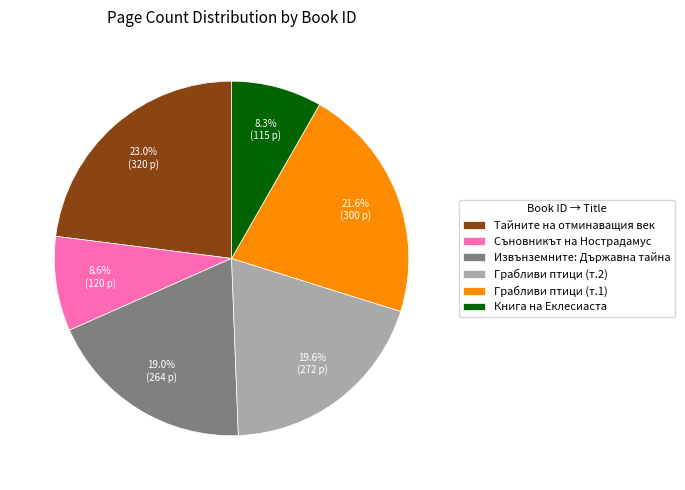

Which slice is the largest?

Тайните на отминаващия век